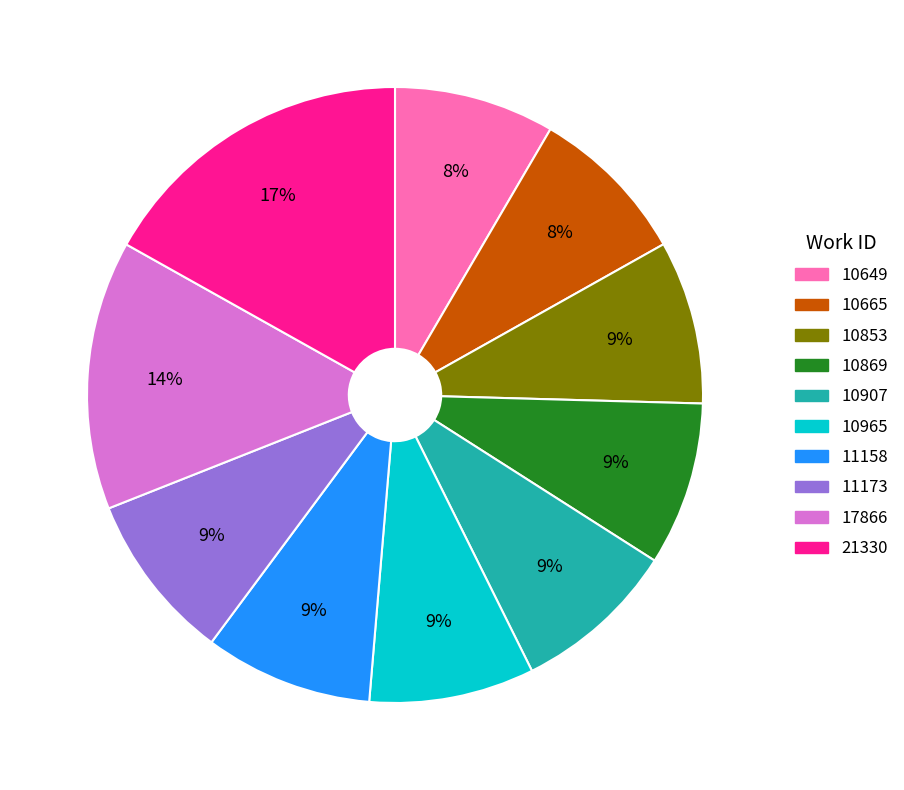

Is the sum of 10869 and 17866 greater than half?

No